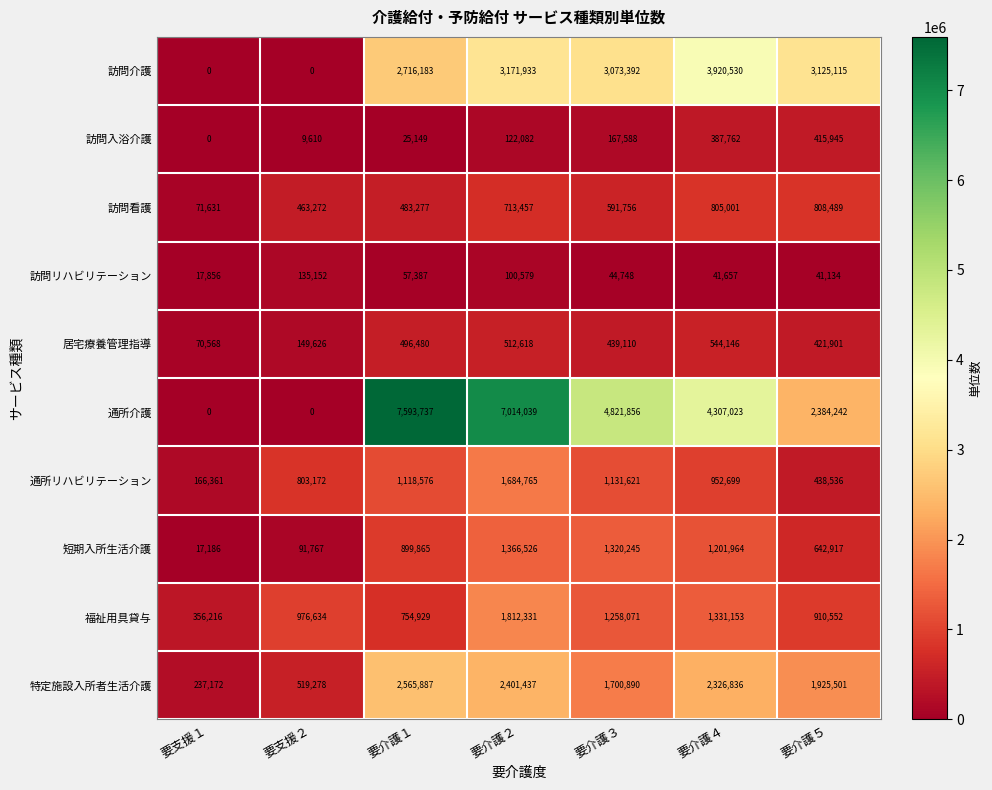

At how many categories does at least one series exceed 7588484?

1